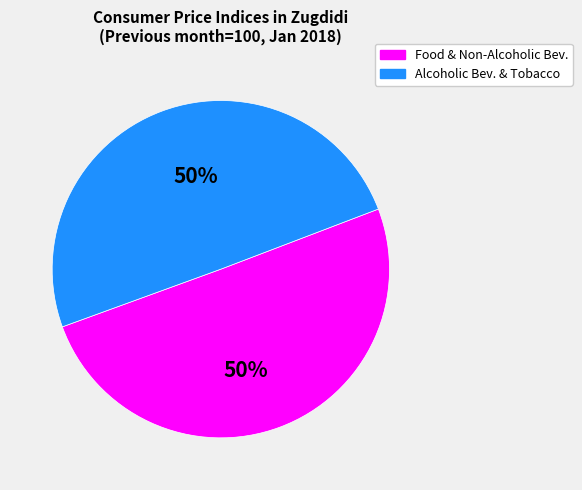

To the nearest percent, what is the average slice percentage?

50%